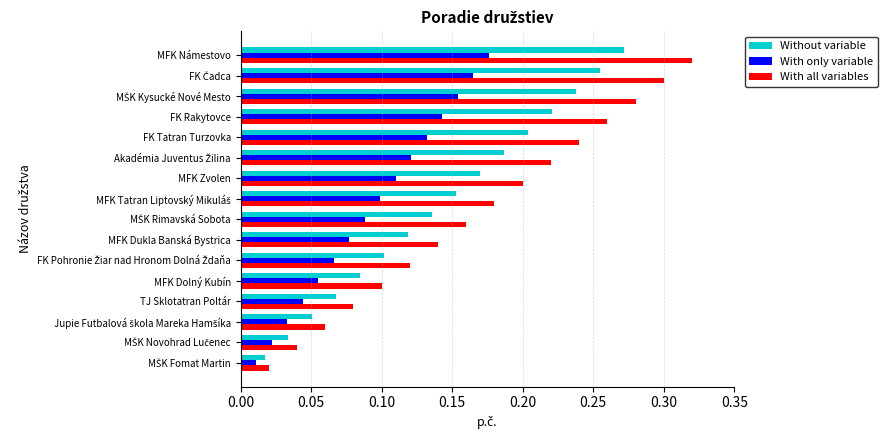

What are all the series names shown in the legend?

Without variable, With only variable, With all variables